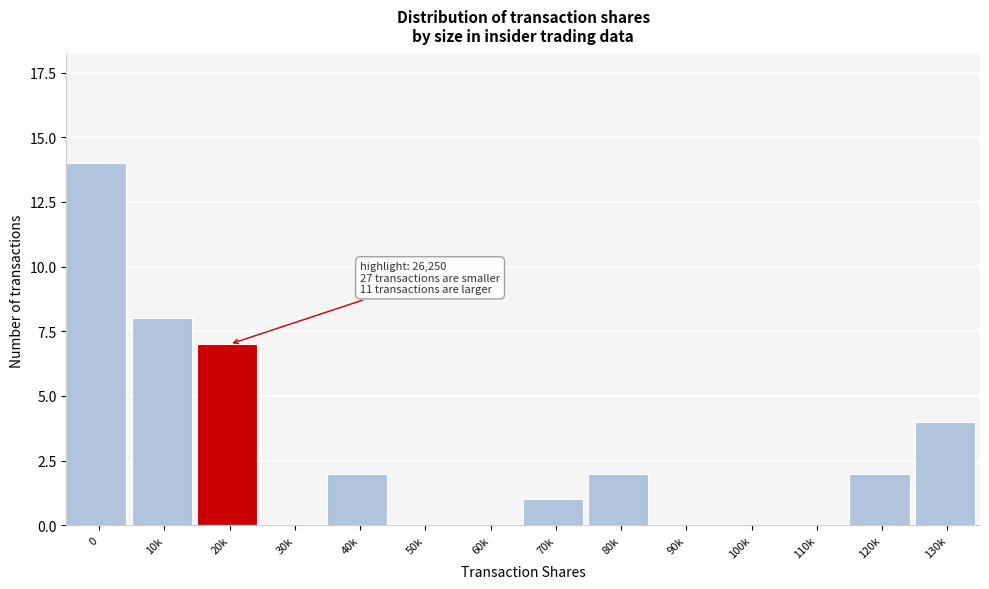

Reading left to right, what are all the values shown in this chart?

0=14	10k=8	20k=7	30k=0	40k=2	50k=0	60k=0	70k=1	80k=2	90k=0	100k=0	110k=0	120k=2	130k=4